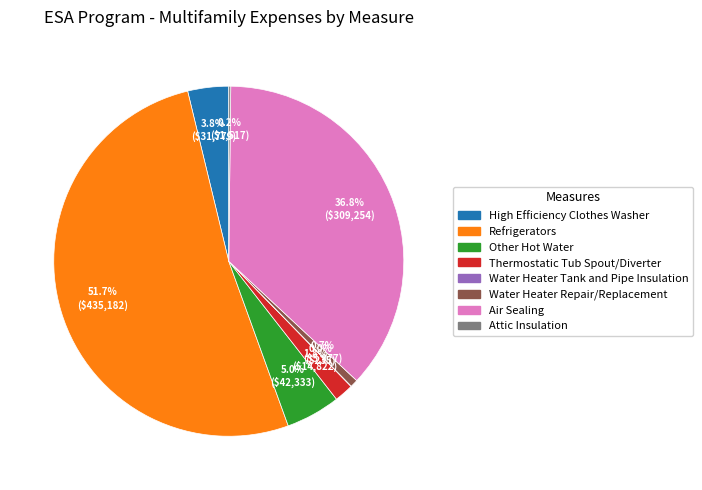

Which slice is the largest?

Refrigerators